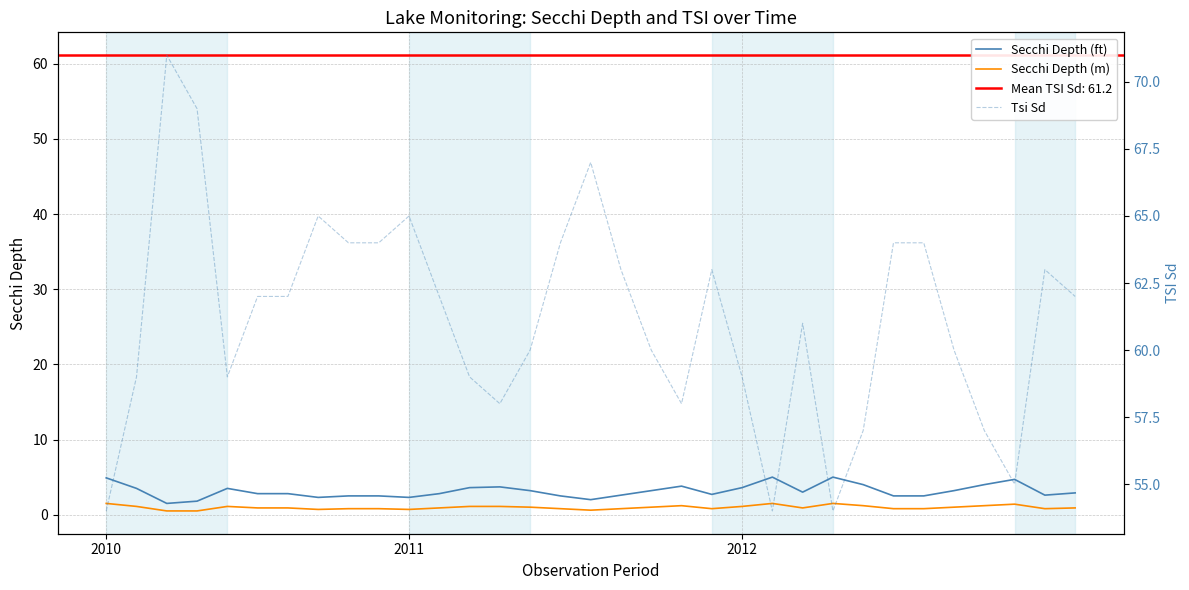

In Secchi Depth (ft), how many points are lower than both neighbors (excluding endpoints)?

7